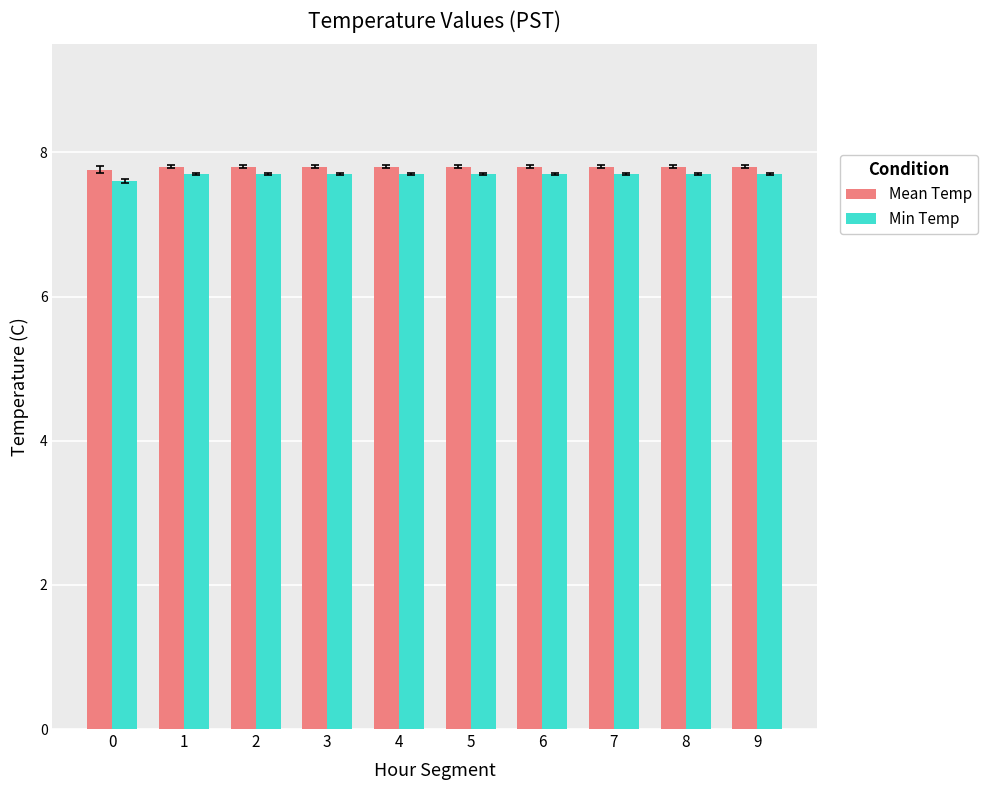

What are all the series names shown in the legend?

Mean Temp, Min Temp